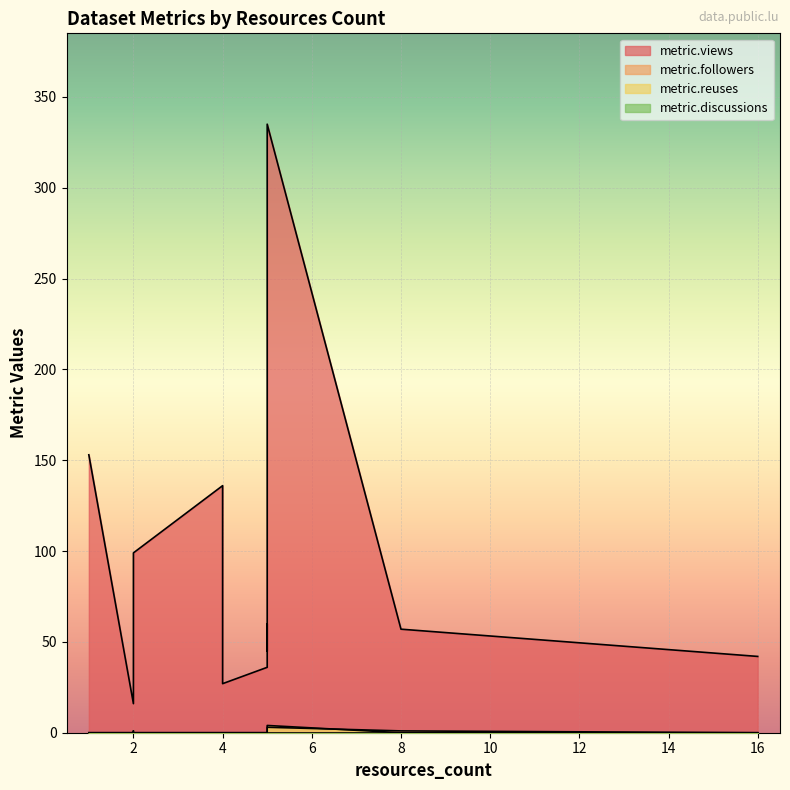

Between 16 and 1, which series saw the biggest shift?

metric.views